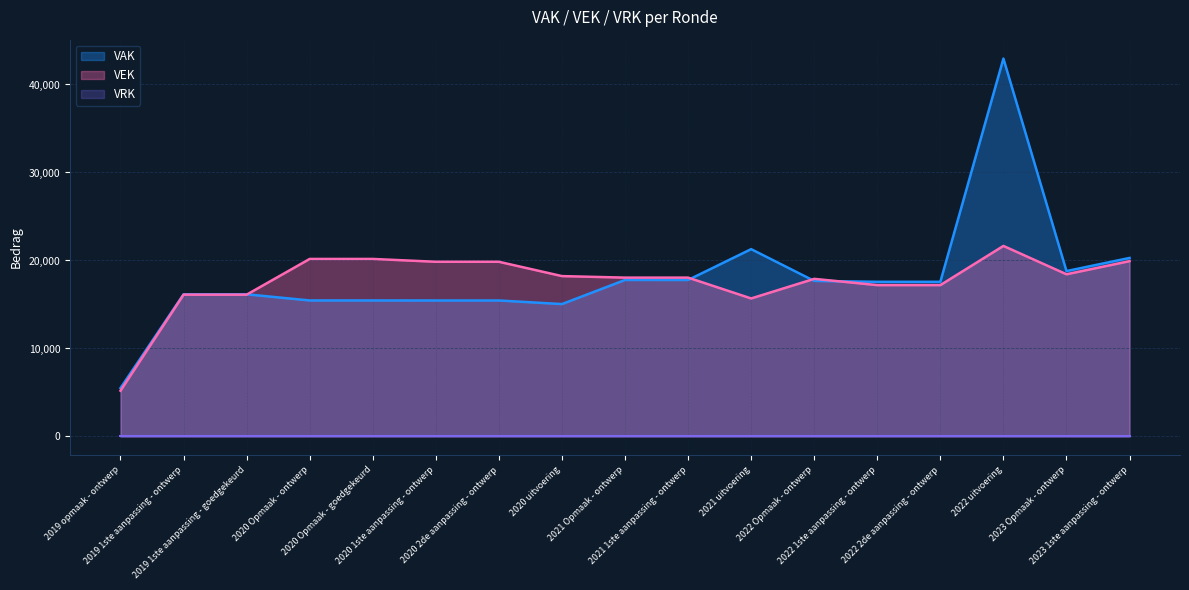

What is the maximum value shown in the chart?

42946